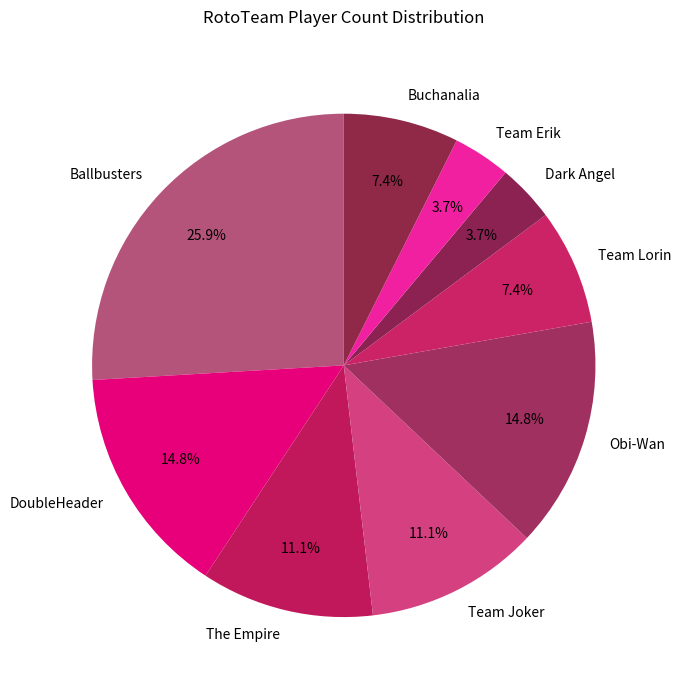

Which category has the biggest portion of the pie?

Ballbusters